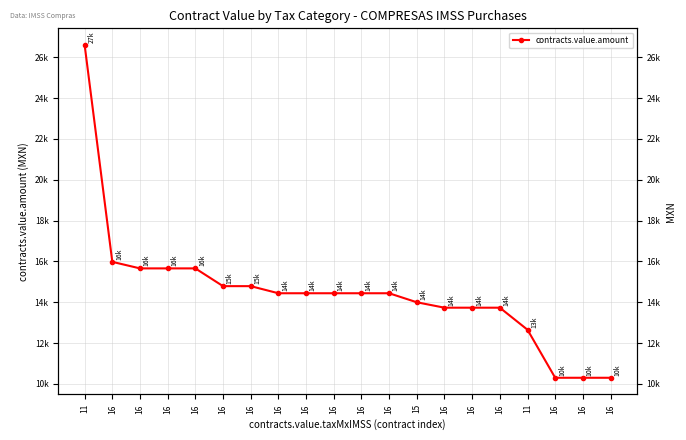

Does the chart display data point markers on the line(s)?

Yes